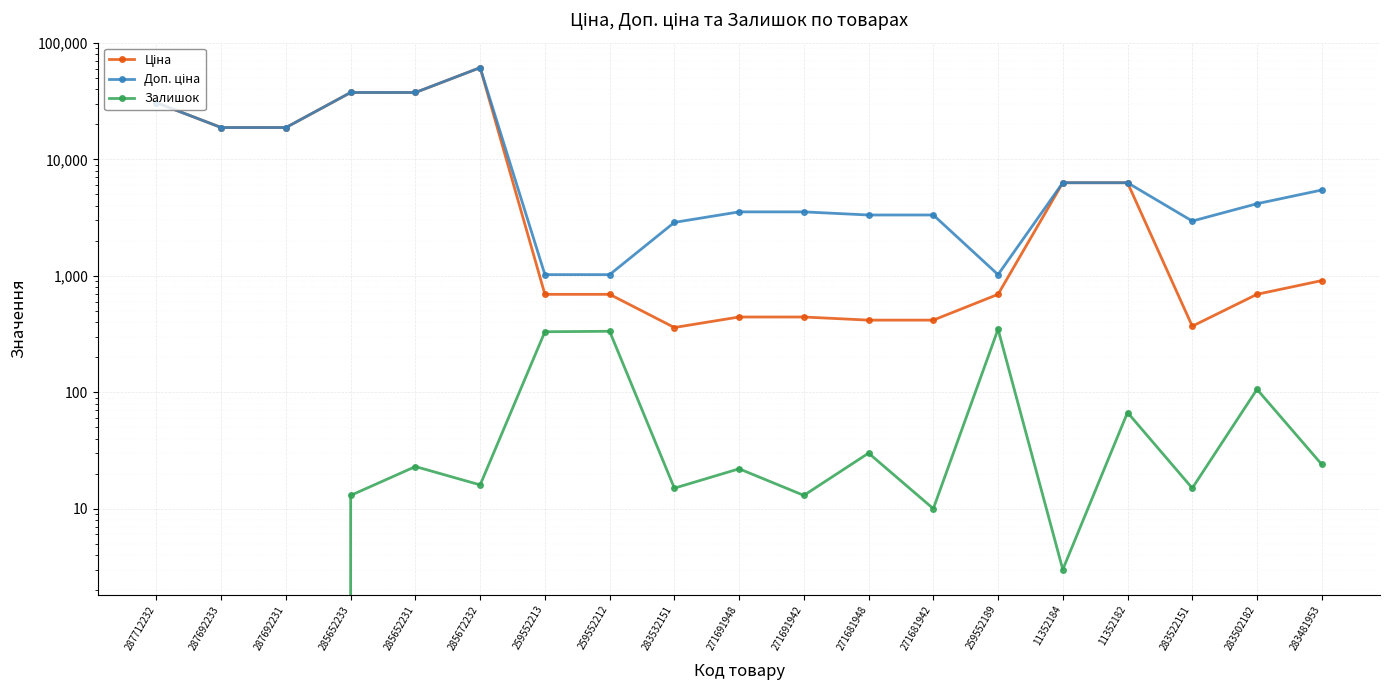

True or false: Ціна has more than 0 points higher than both neighbors.

True